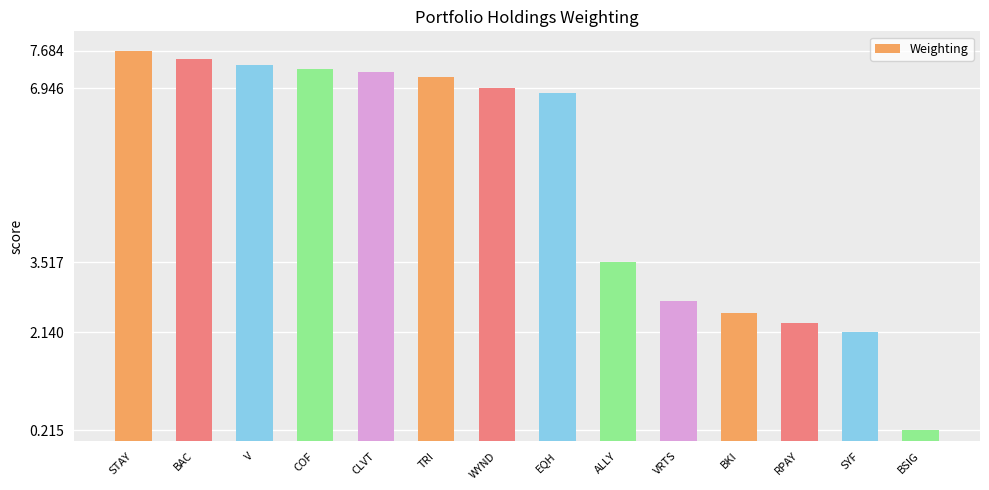

Where does the data first go above 6?

STAY